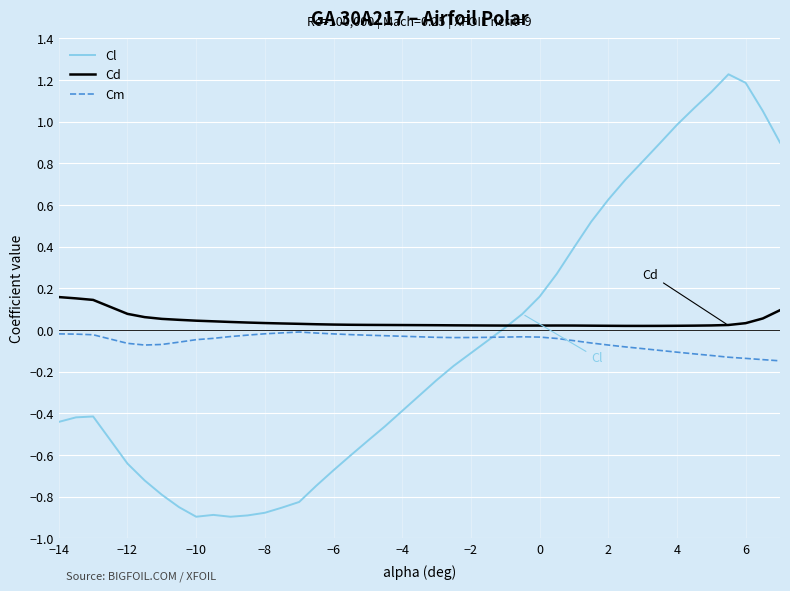

Which series has the largest range (max minus min)?

Cl